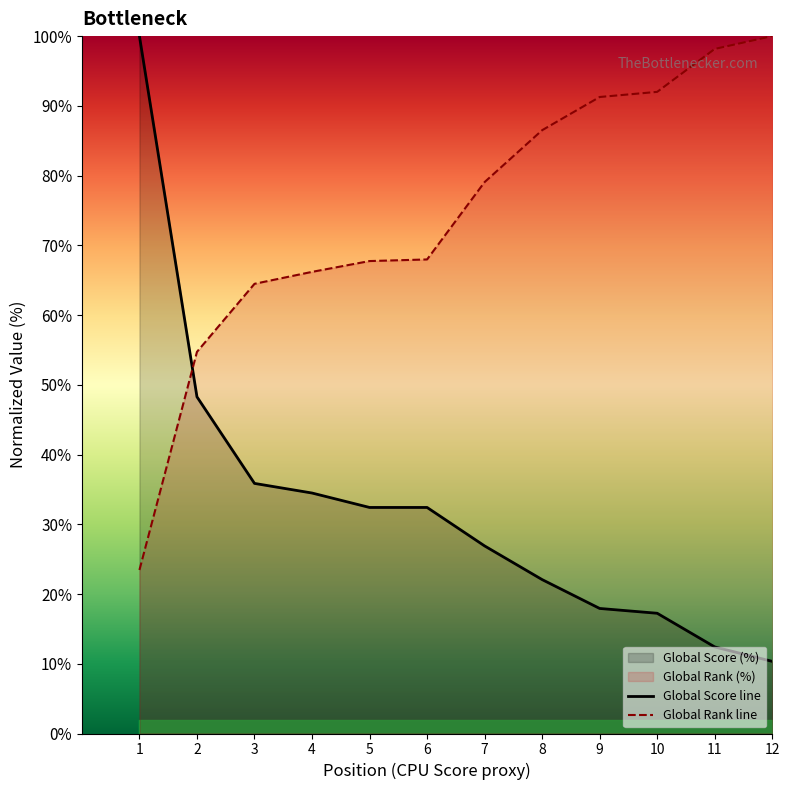

What value does the Global Score series have at 9?

17.9